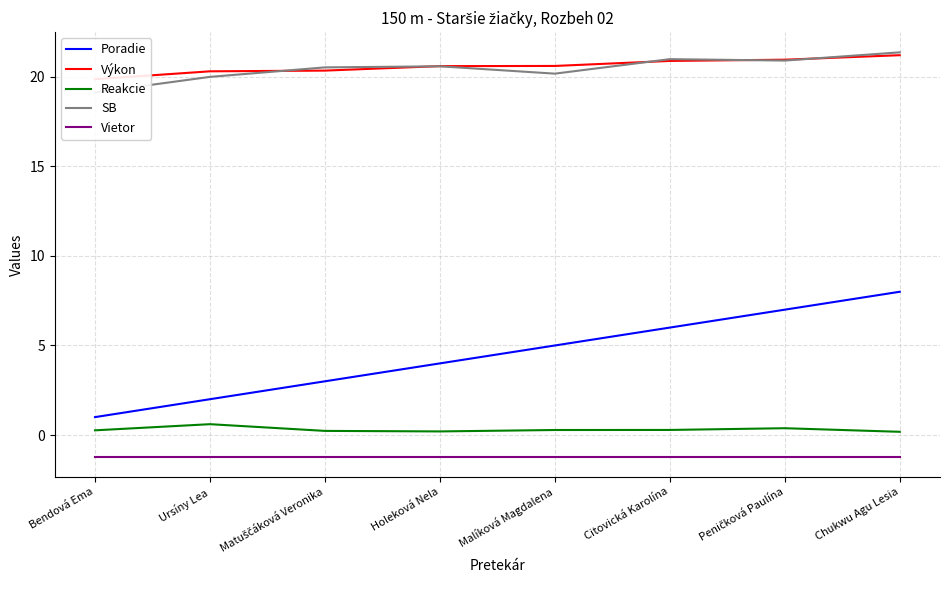

What is the difference between the highest and lowest values at Citovická Karolína?

22.2